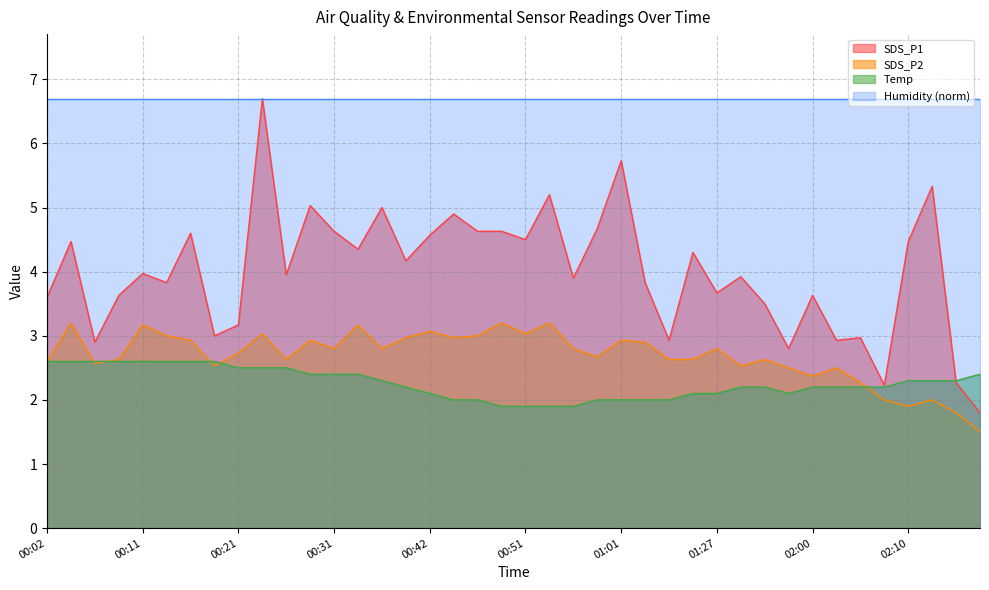

Which label corresponds to the largest value in the chart?

00:24